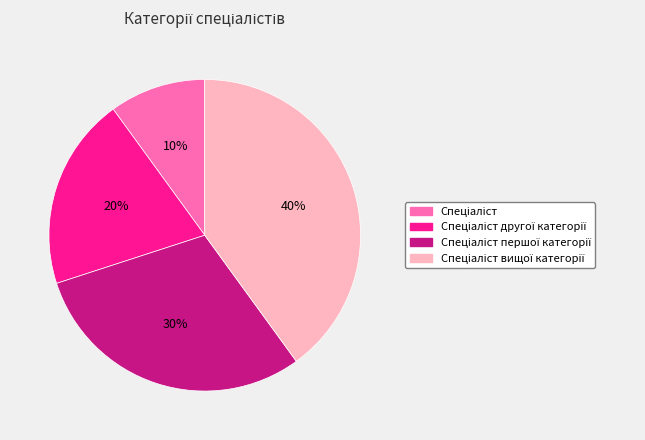

Does any single category account for the majority?

No